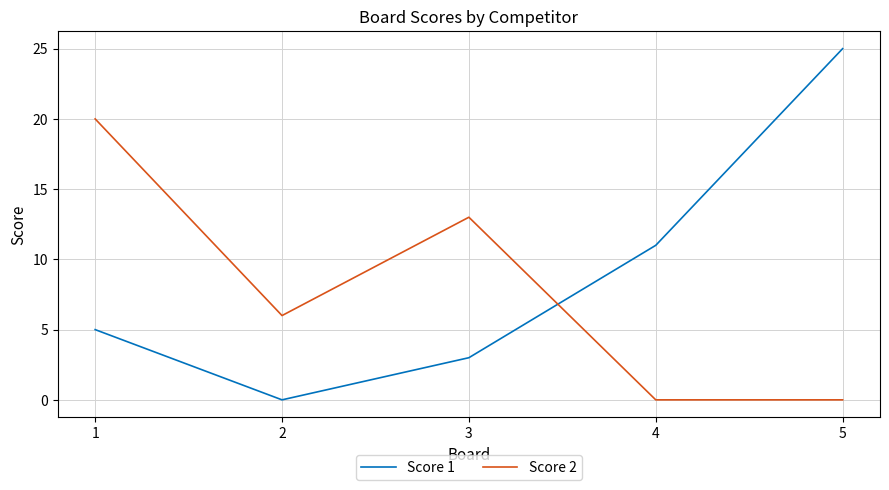

How many lines are shown in the chart?

2